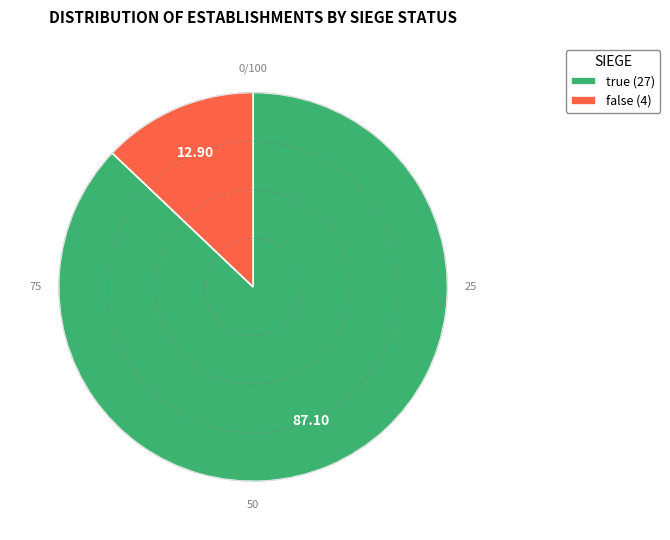

Which category has the smallest portion of the pie?

false